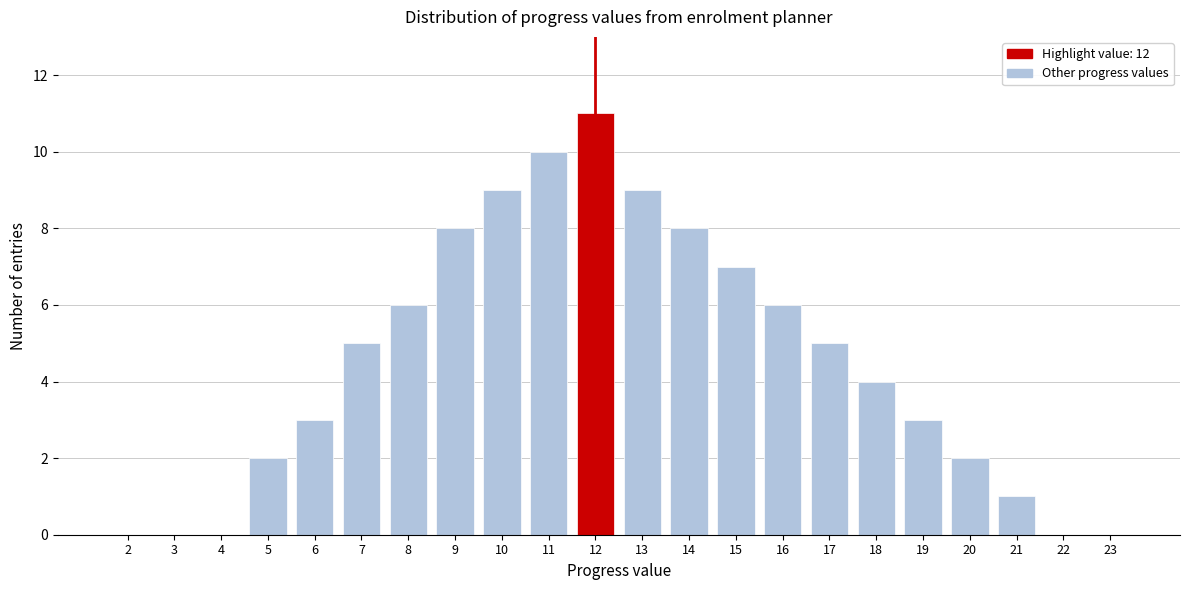

Reading left to right, extract all data points from this chart.

2=0	3=0	4=0	5=2	6=3	7=5	8=6	9=8	10=9	11=10	12=11	13=9	14=8	15=7	16=6	17=5	18=4	19=3	20=2	21=1	22=0	23=0